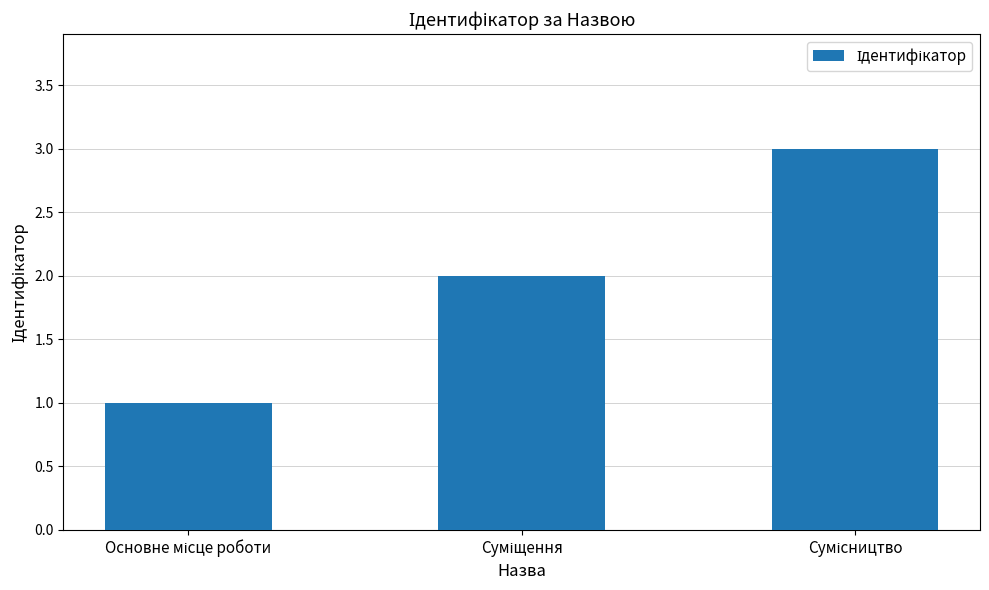

What is the greatest value displayed?

3